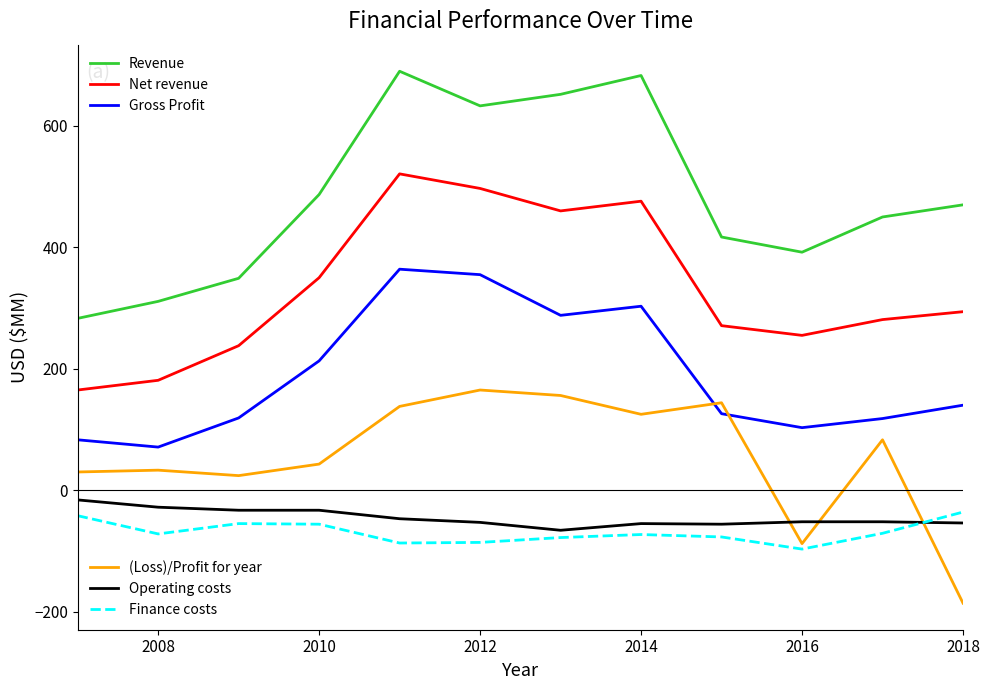

What is the smallest value displayed?

-186